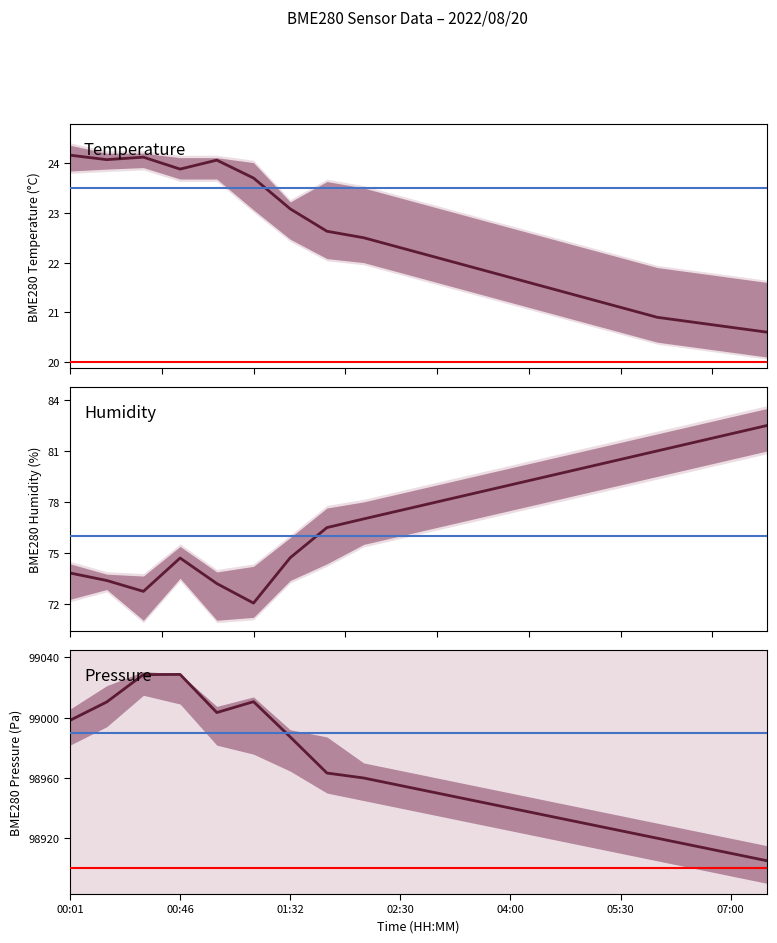

What is the value of the BME280_temperature point at the 14th from the left?

21.5